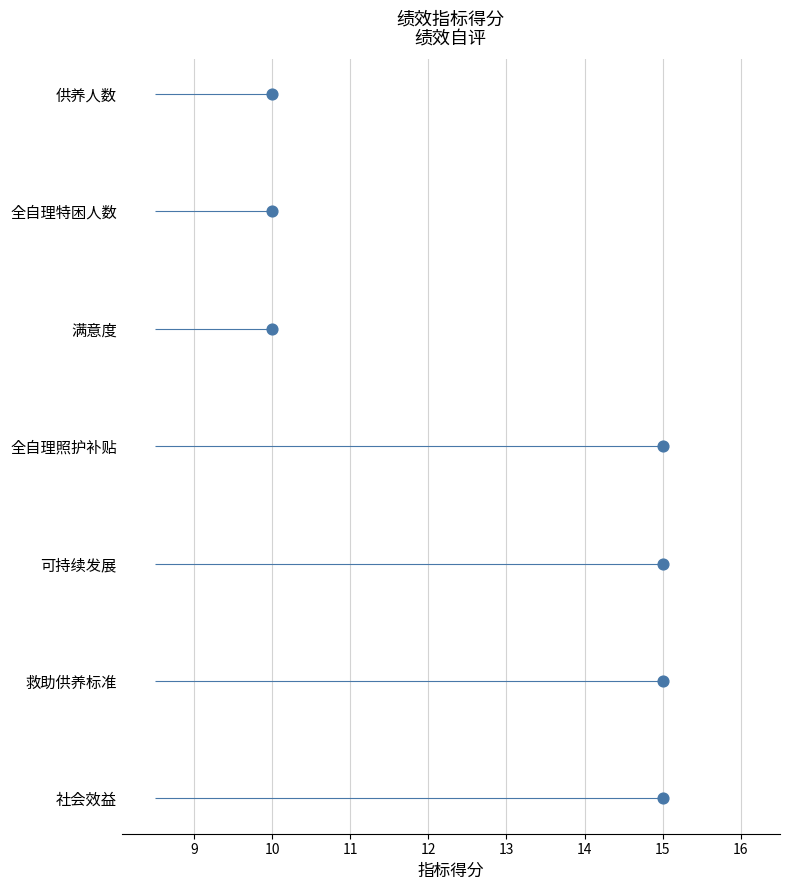

What is the change in value from 13 to 14?

+1